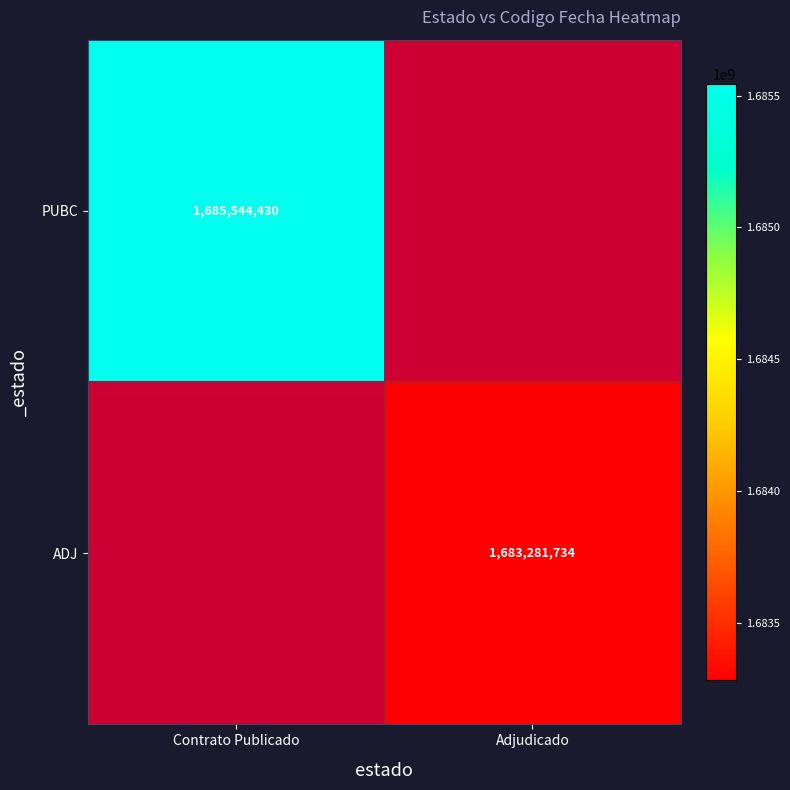

Which has a higher value, Adjudicado or Contrato Publicado?

Contrato Publicado